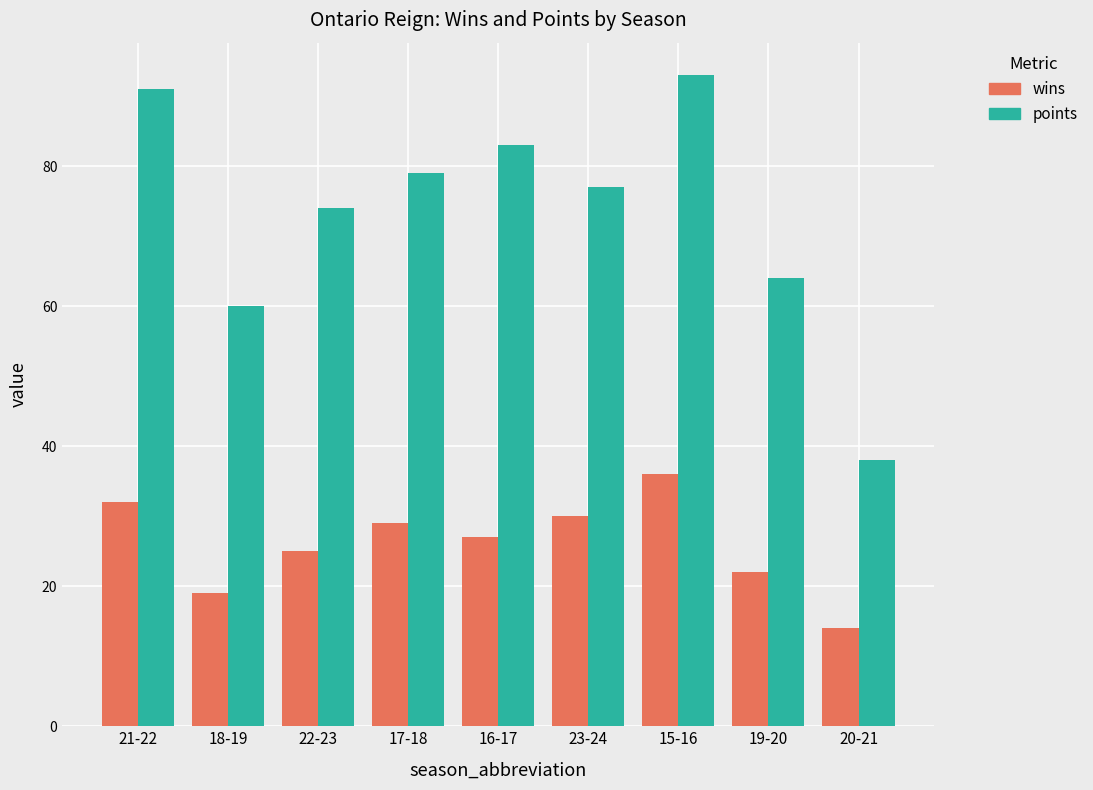

The value of points at 17-18 is 20. True or false?

False